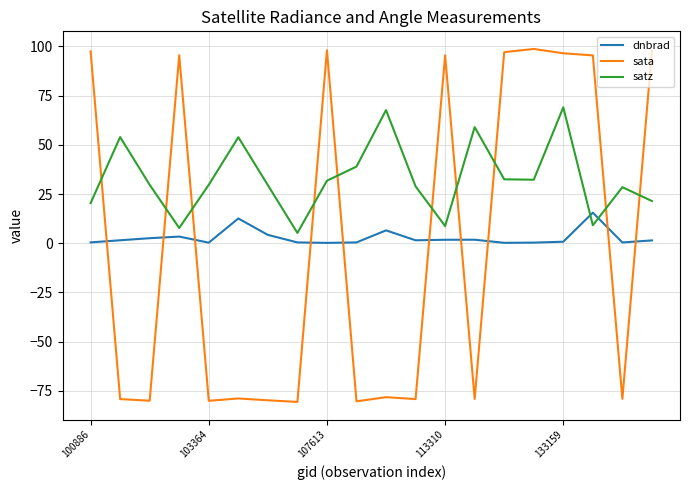

What is the maximum value for sata?

98.7